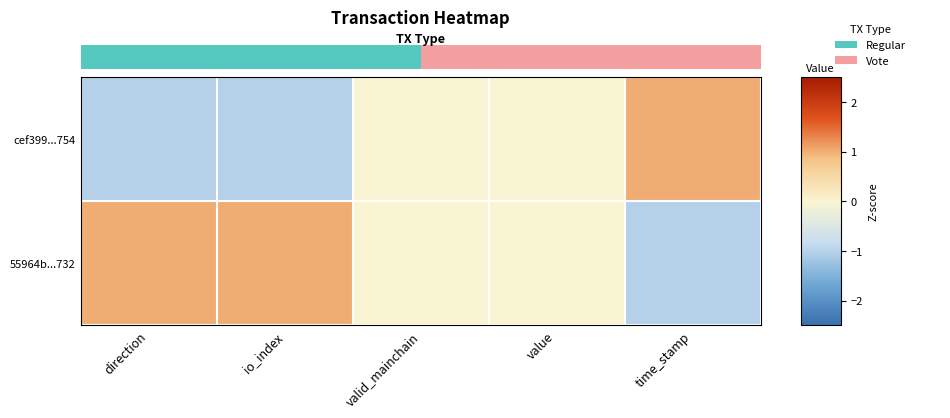

Which series has the widest spread of values?

cef399...754